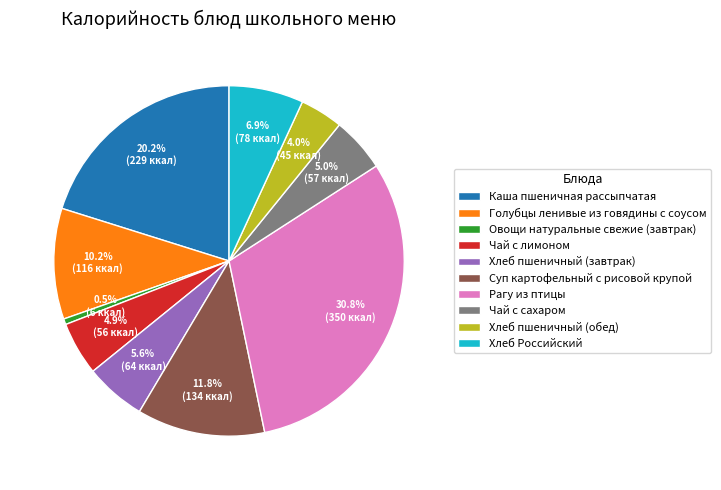

To the nearest percent, what percentage of the pie is Чай с лимоном?

5%